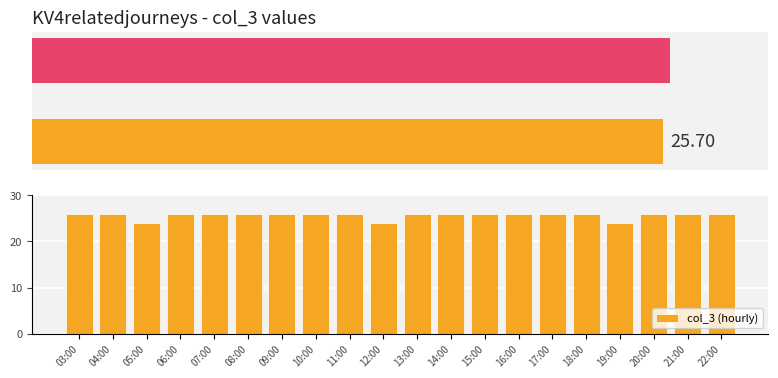

List the labels in order of value, smallest first.

05:00, 12:00, 19:00, 03:00, 04:00, 06:00, 07:00, 08:00, 09:00, 10:00, 11:00, 13:00, 14:00, 15:00, 16:00, 17:00, 18:00, 20:00, 21:00, 22:00